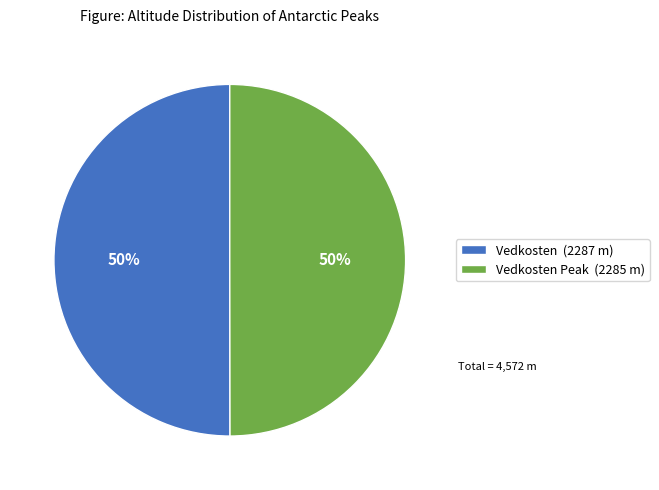

Count the number of slices in the pie.

2